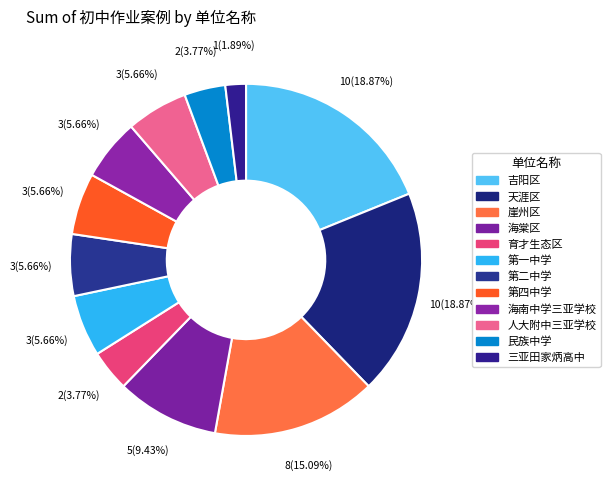

Does any single category account for the majority?

No